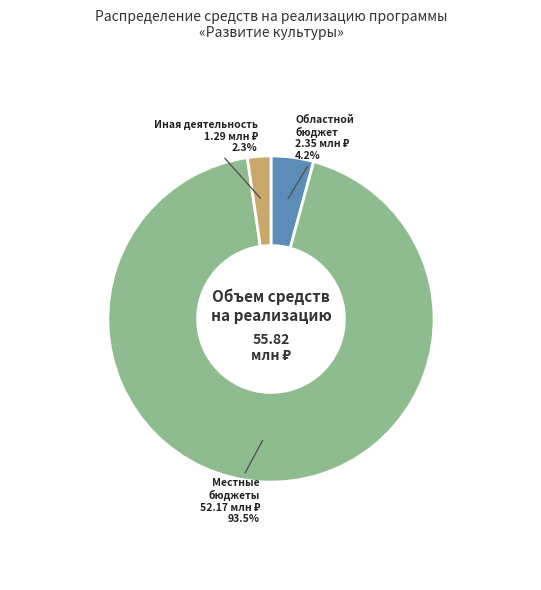

Does any single category account for the majority?

Yes